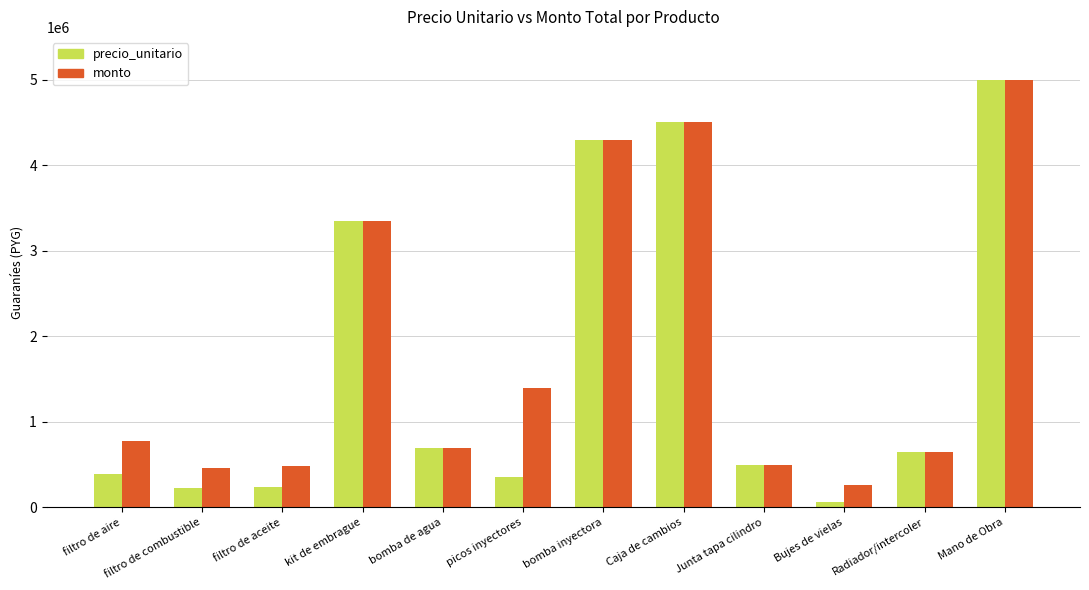

What is the value of the monto bar at the 1st from the left?

780000